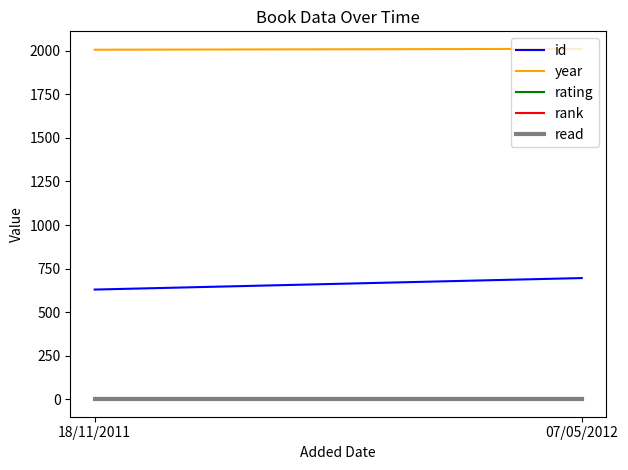

Reading left to right, list all the values displayed in this chart.

id: 630	696
year: 2006	2011
rating: 8	8
rank: 1	1
read: 1	1